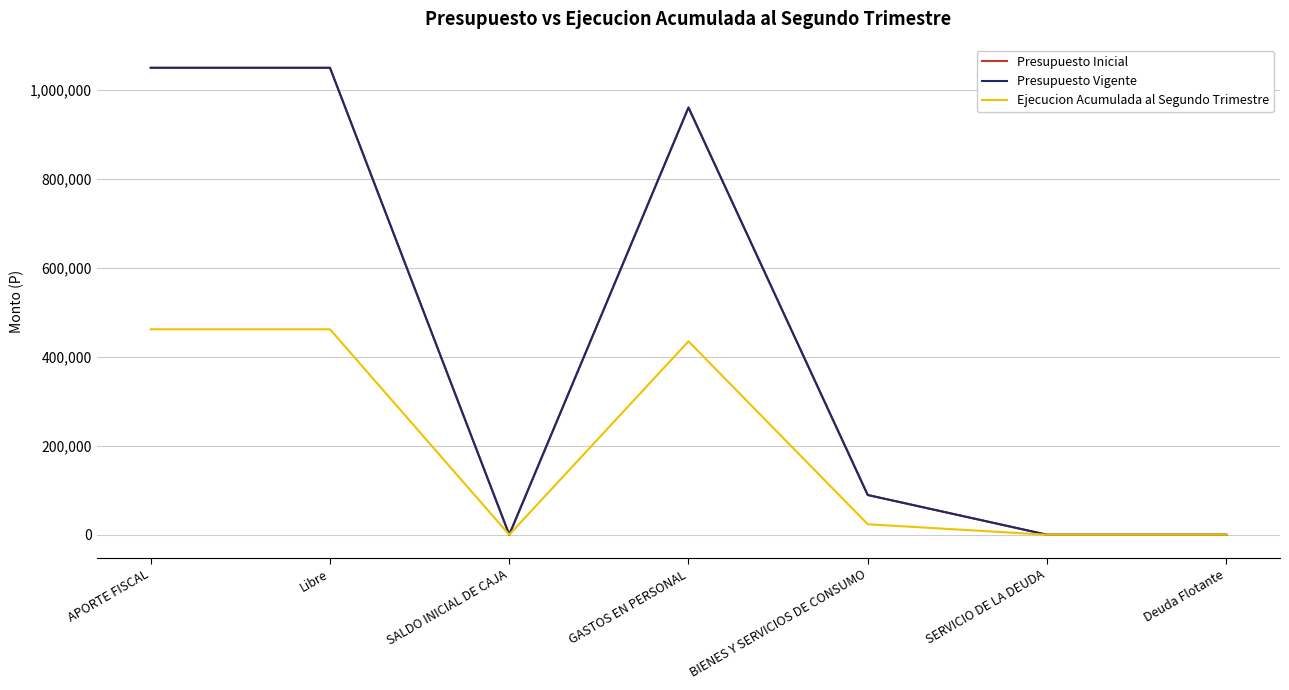

Is it true that Presupuesto Inicial equals 10 at Deuda Flotante?

True